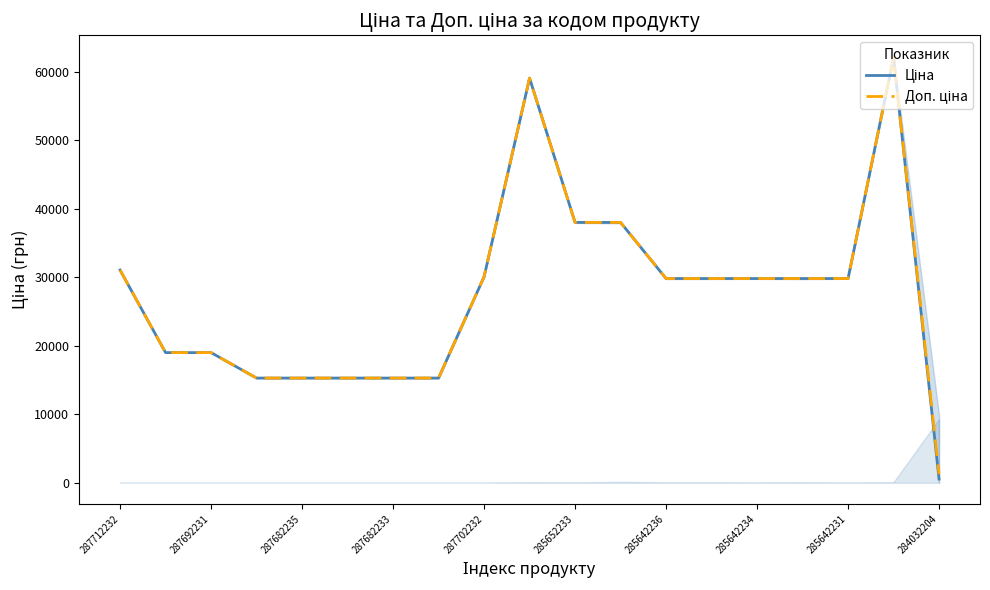

The Доп. ціна series shows 84968.1 at 284032204. True or false?

False